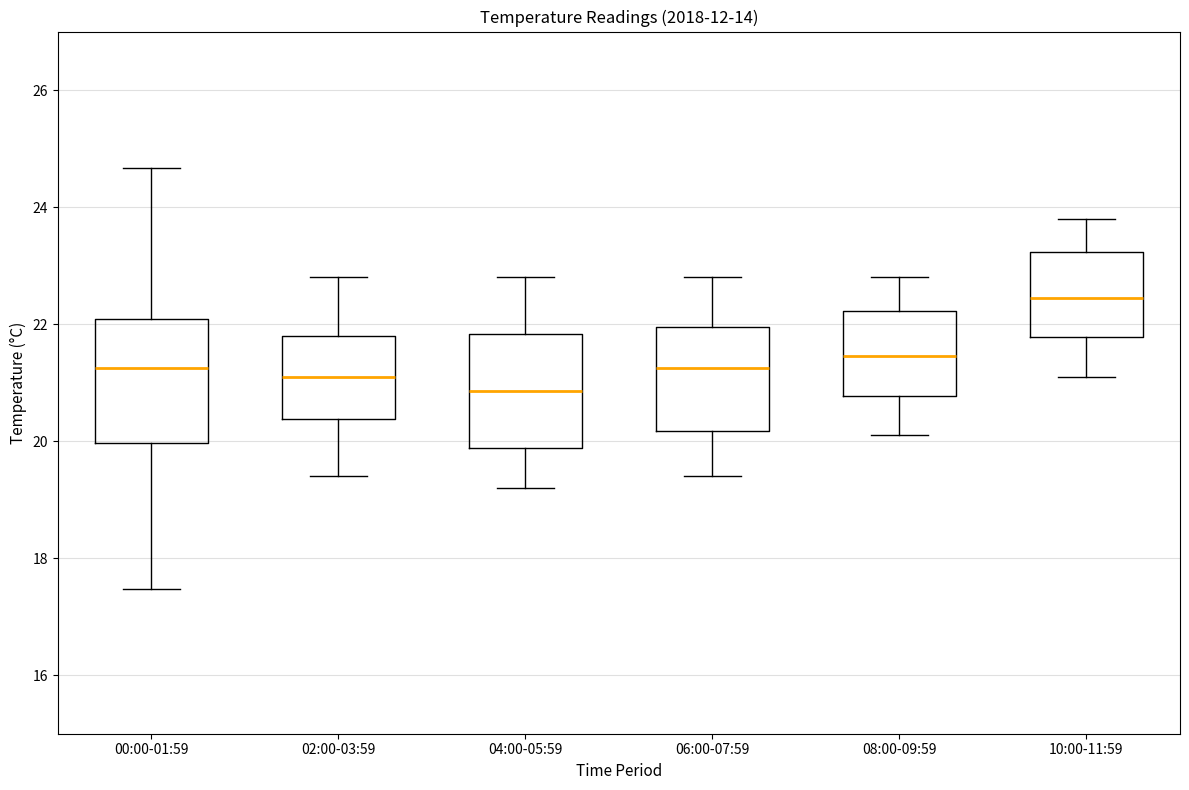

Reading left to right, read every box against the y-axis: the position of its median line, the range the box covers, and the ends of its whiskers. The values are not printed on the chart, so give them approximately, as read against the axis.

00:00-01:59: median 21.2, box 20.0 to 22.0, whiskers 17.4 to 24.6
02:00-03:59: median 21.2, box 20.4 to 21.8, whiskers 19.4 to 22.8
04:00-05:59: median 20.8, box 19.8 to 21.8, whiskers 19.2 to 22.8
06:00-07:59: median 21.2, box 20.2 to 22.0, whiskers 19.4 to 22.8
08:00-09:59: median 21.4, box 20.8 to 22.2, whiskers 20.2 to 22.8
10:00-11:59: median 22.4, box 21.8 to 23.2, whiskers 21.2 to 23.8